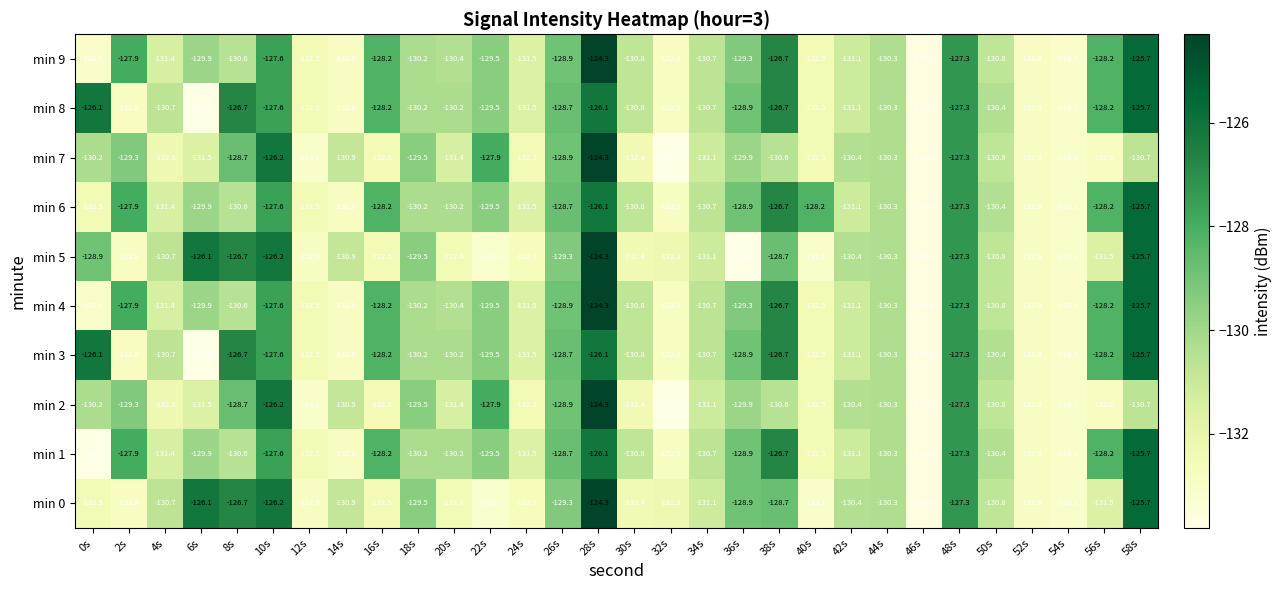

What is the difference between the highest and lowest values at 8s?

3.9